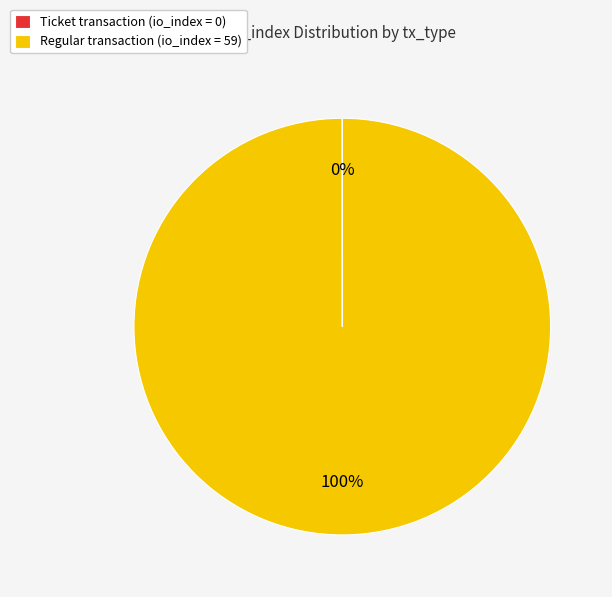

To the nearest percent, what portion does Regular transaction (io_index = 59) represent?

100%